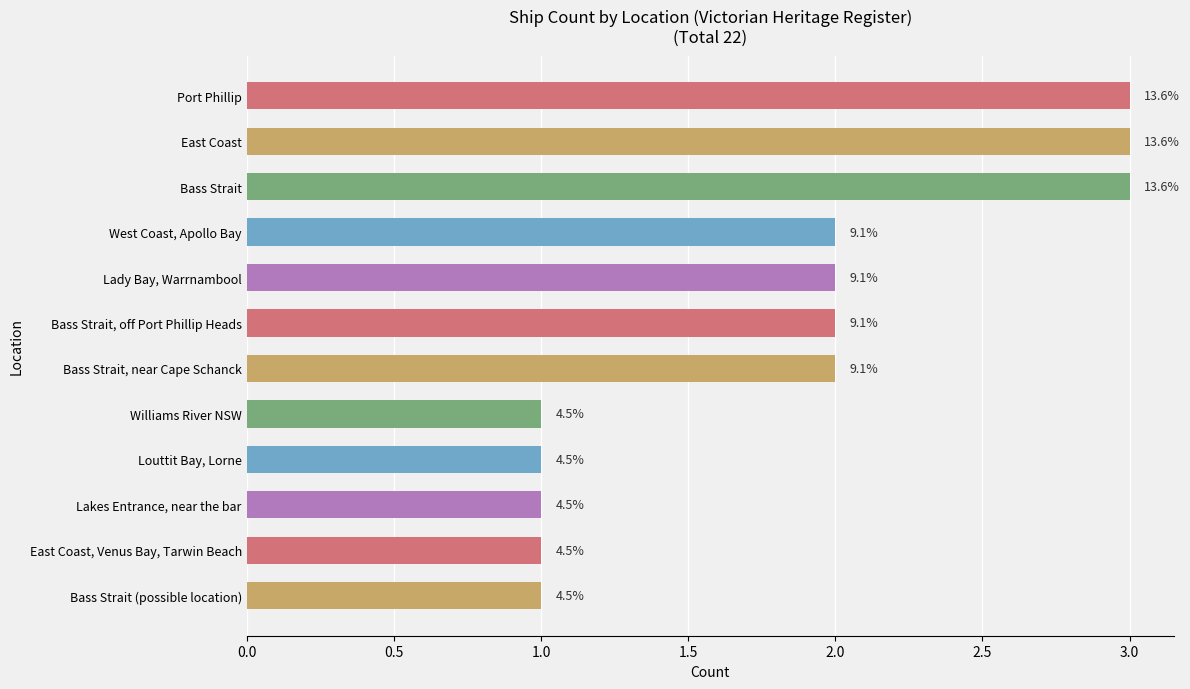

What is the difference between the maximum and minimum values?

2